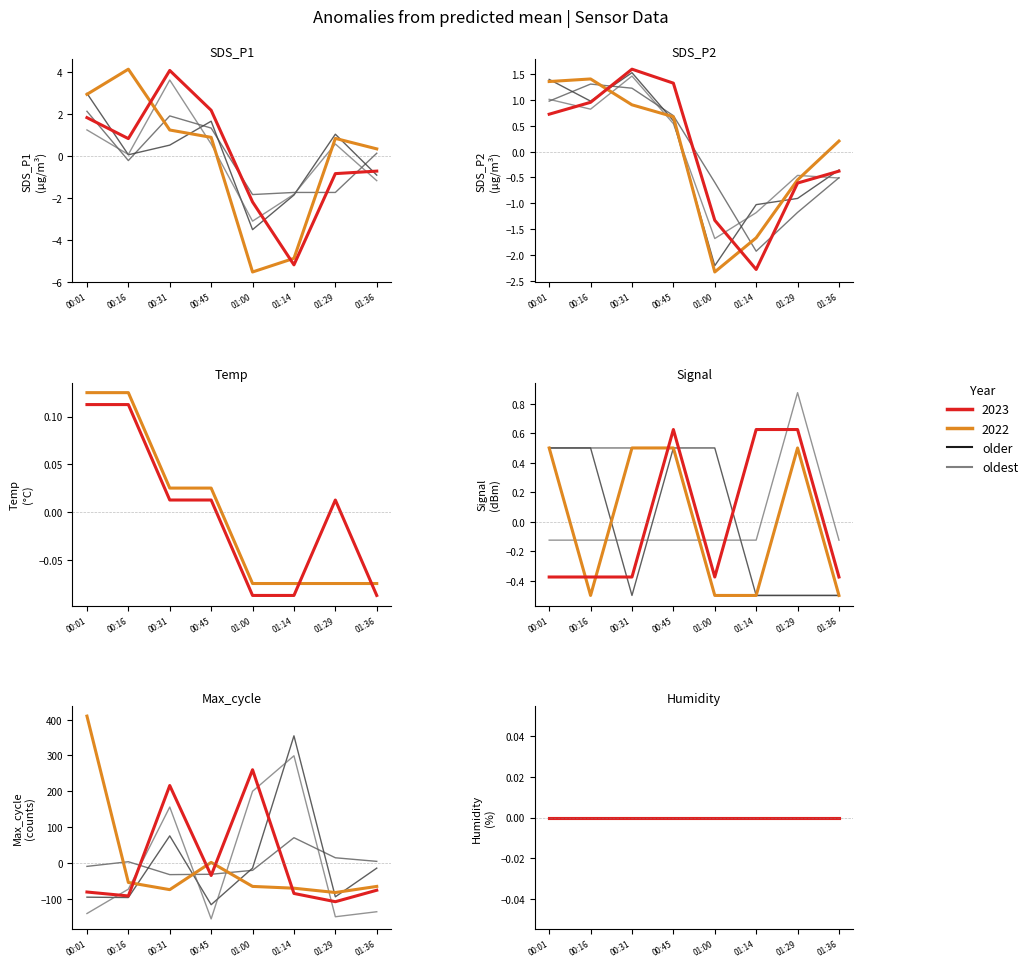

At 01:36, list the series in order from largest to smallest.

old_2, old_1, old_3